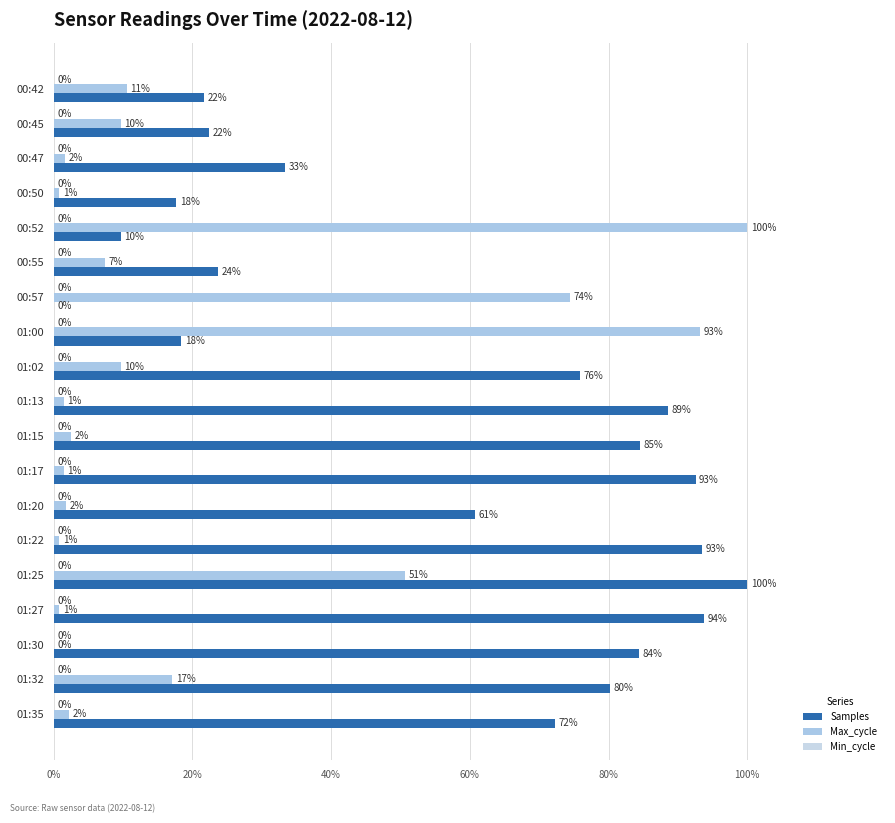

Which series has the largest range (max minus min)?

Samples